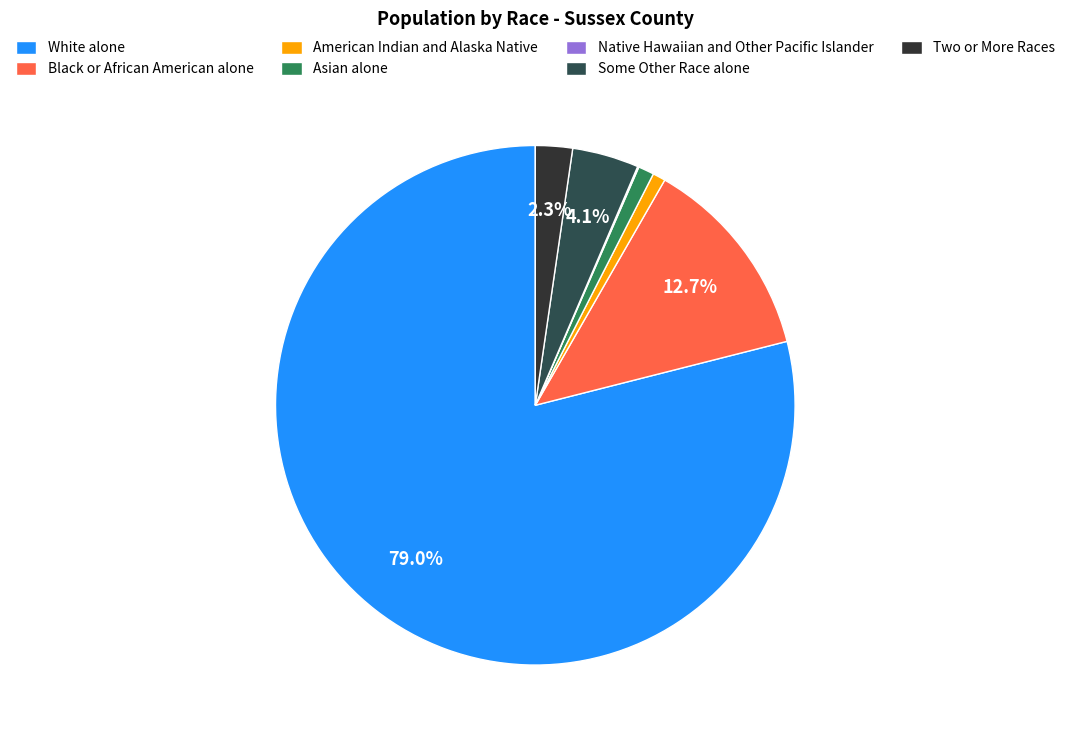

Rank the categories by value from highest to lowest.

White alone, Black or African American alone, Some Other Race alone, Two or More Races, Asian alone, American Indian and Alaska Native, Native Hawaiian and Other Pacific Islander